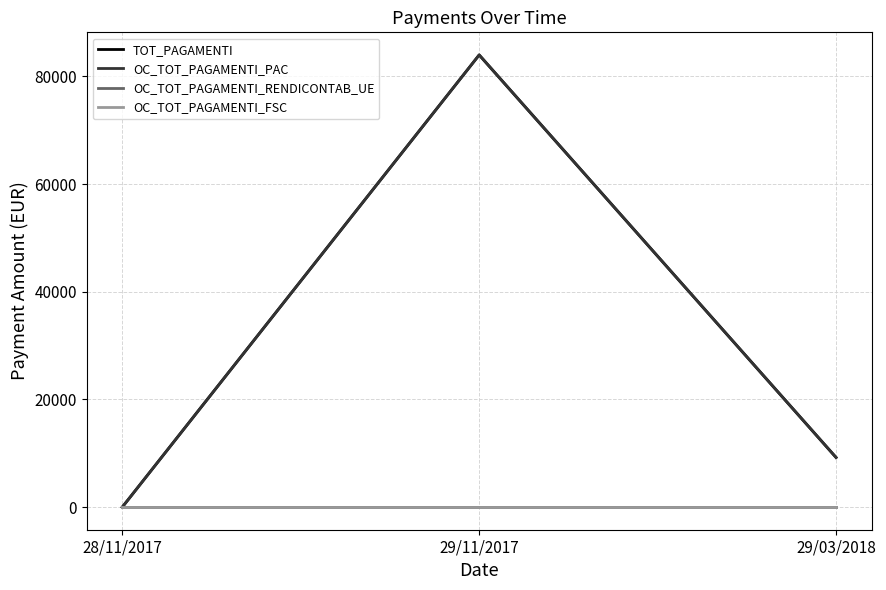

What is the difference between the OC_TOT_PAGAMENTI_PAC values at 29/11/2017 and 28/11/2017?

84000